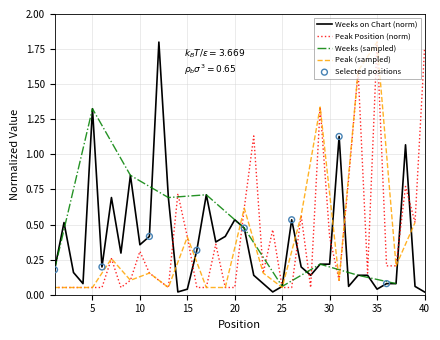

Which series reaches the minimum Y coordinate?

Weeks on Chart